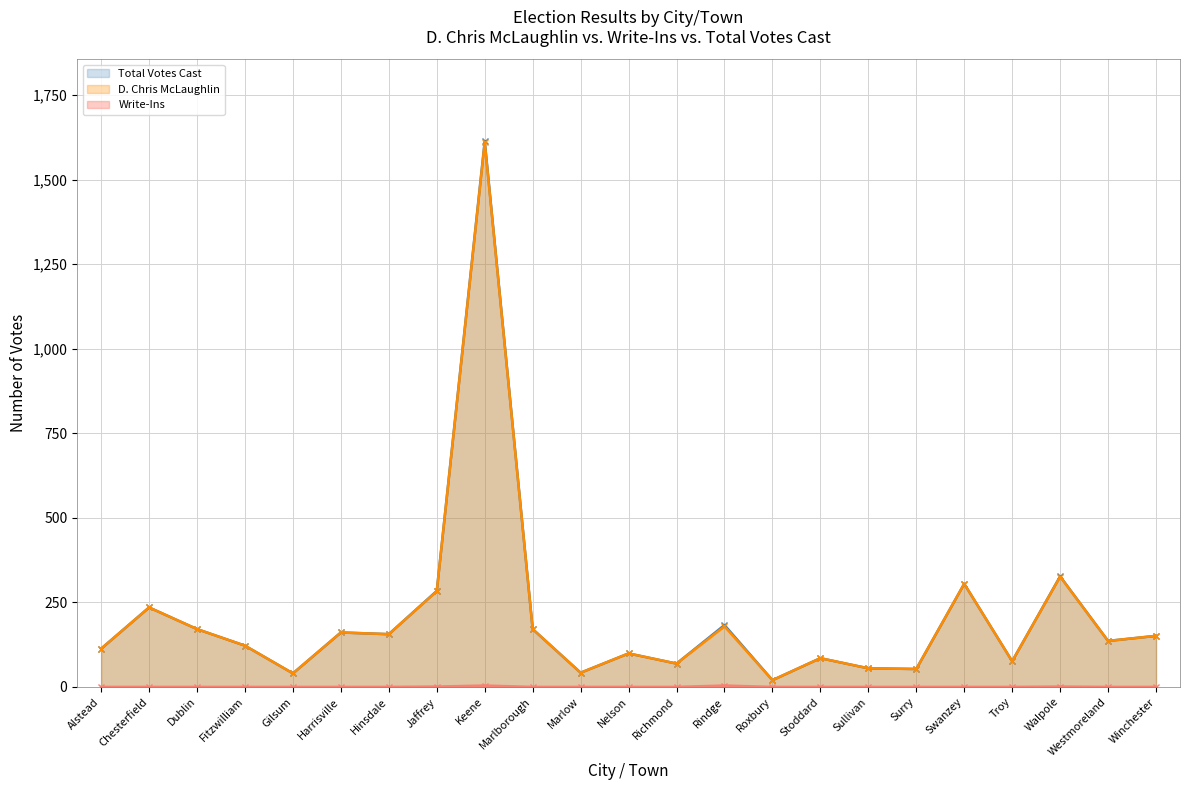

True or false: Write-Ins and Total Votes Cast intersect in this chart.

False